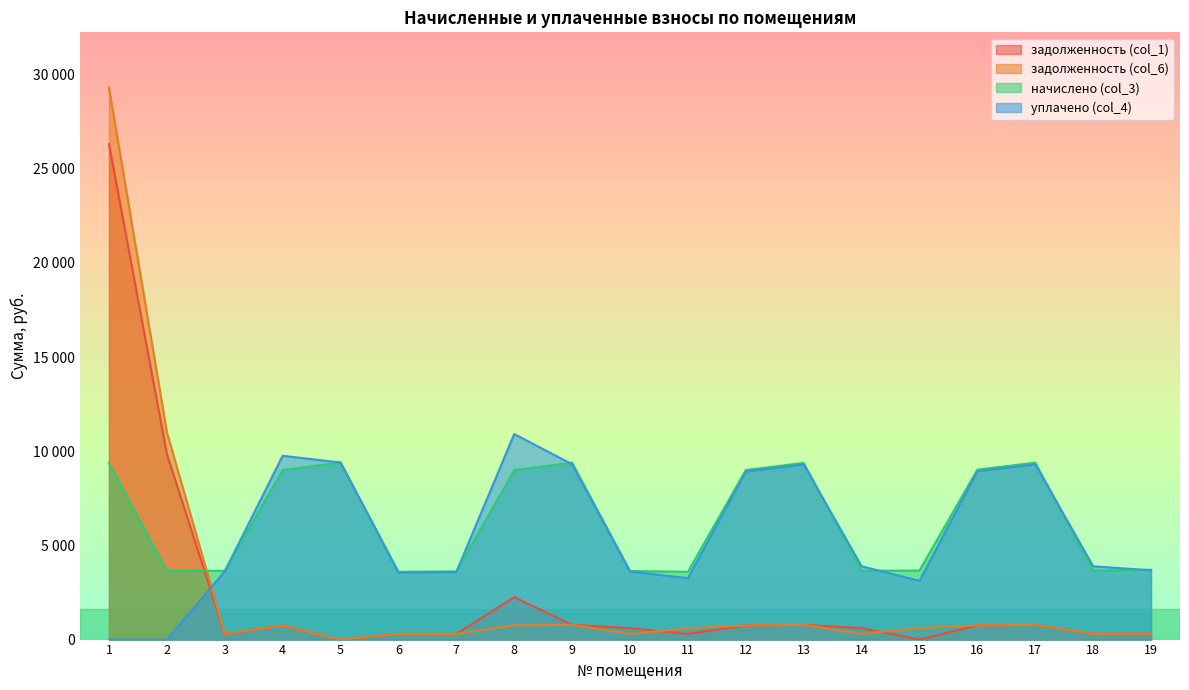

Where does the задолженность (col_6) series first go above 612?

1